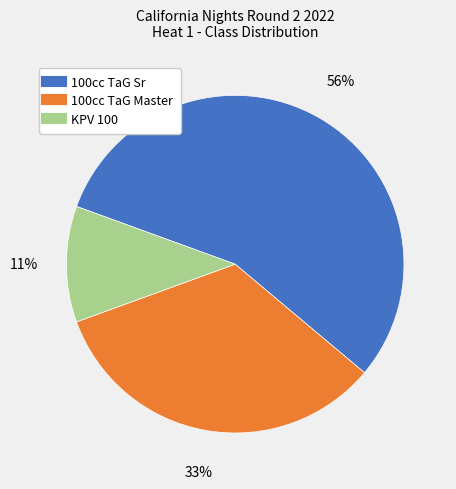

Rank the categories by value from highest to lowest.

100cc TaG Sr, 100cc TaG Master, KPV 100